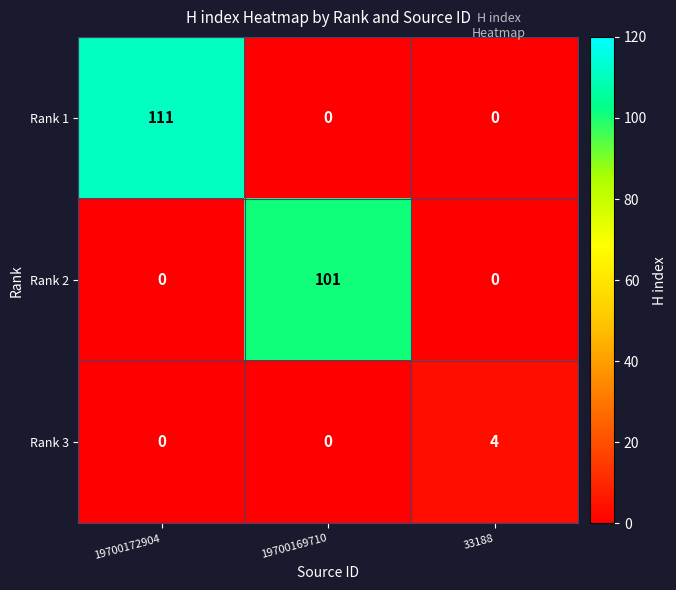

The Rank 3 series shows 0 at 19700172904. True or false?

True